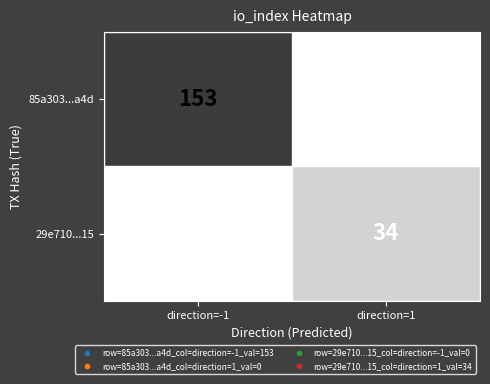

Rank the series by their average value, from lowest to highest.

29e710...15, 85a303...a4d